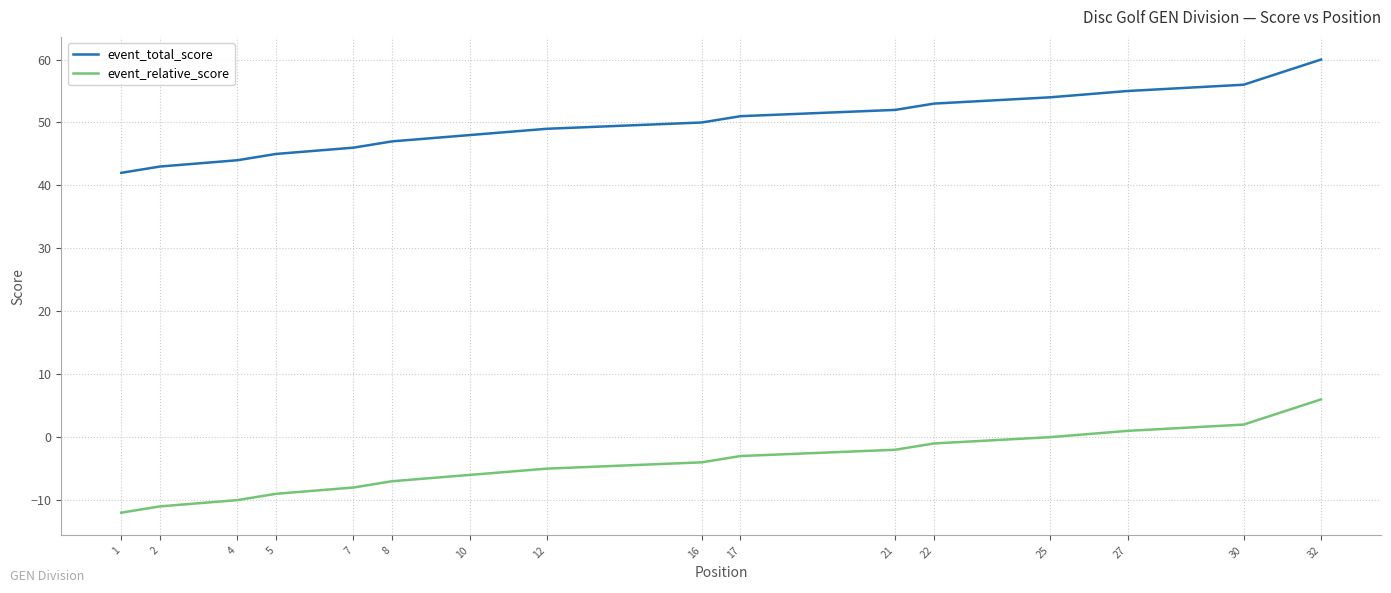

What is the spread (max minus min) of values at 12?

54